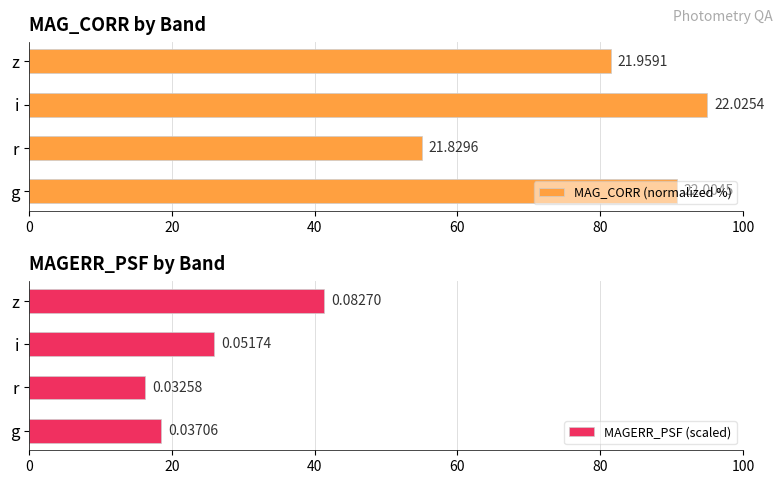

Which series changed the most between g and r?

MAG_CORR (normalized %)